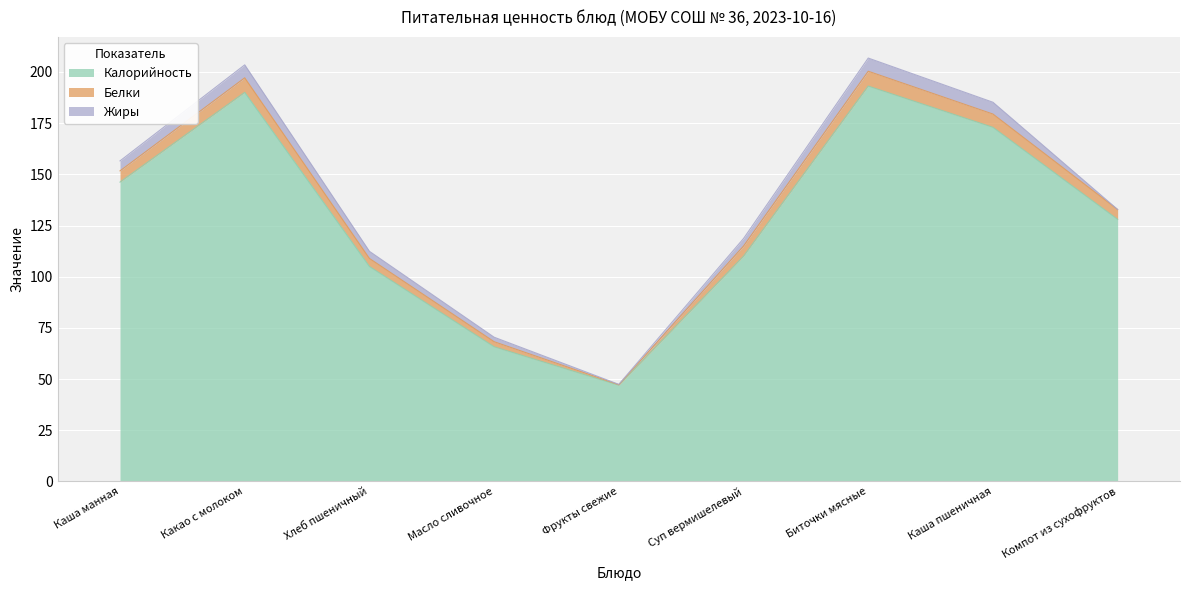

List the labels in order of Жиры value, smallest first.

Компот из сухофруктов, Фрукты свежие, Масло сливочное, Хлеб пшеничный, Суп вермишелевый, Каша манная, Каша пшеничная, Какао с молоком, Биточки мясные